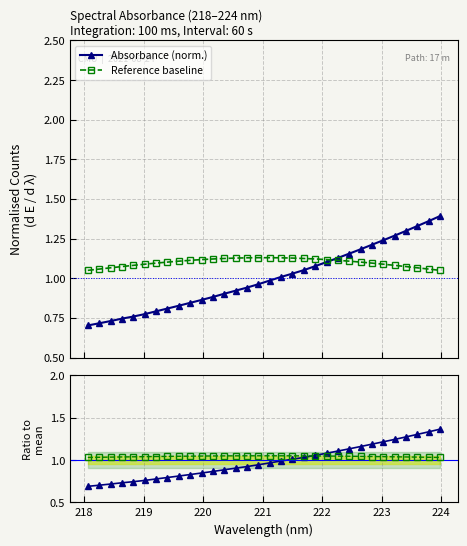

True or false: Ref ratio has a value of 1.6 at 29.

False